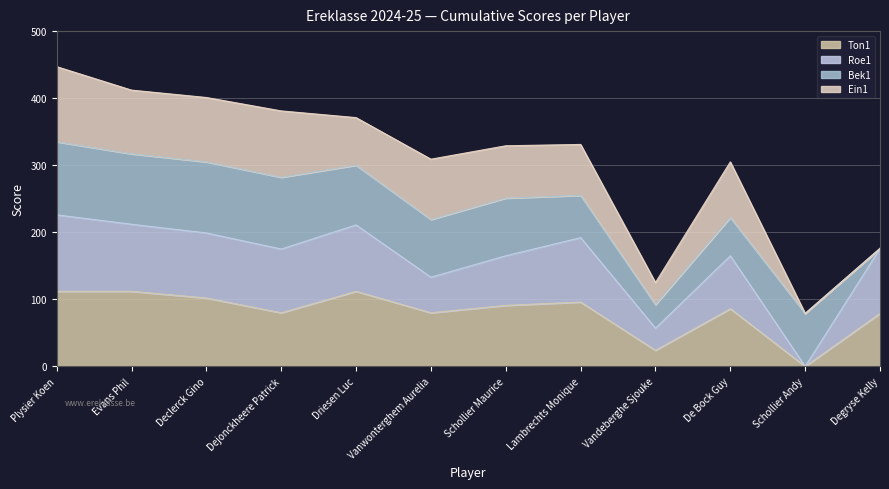

Which category has the lowest value in the Ton1 series?

Schollier Andy